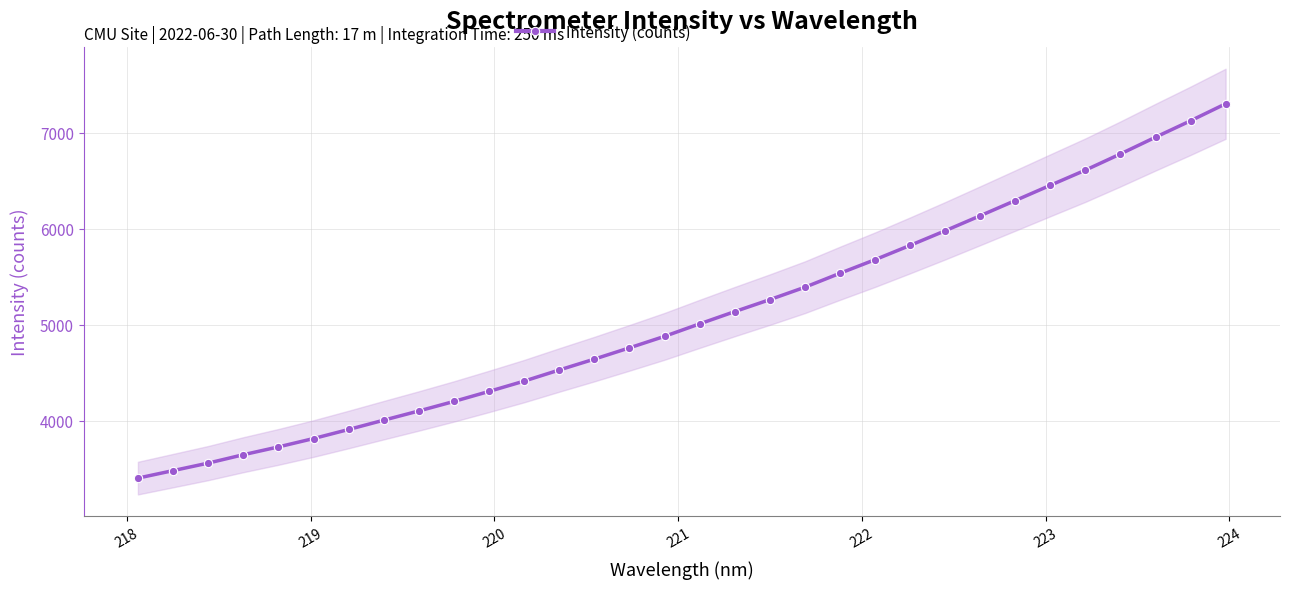

What is the highest value of the Intensity (counts) series?

7303.5